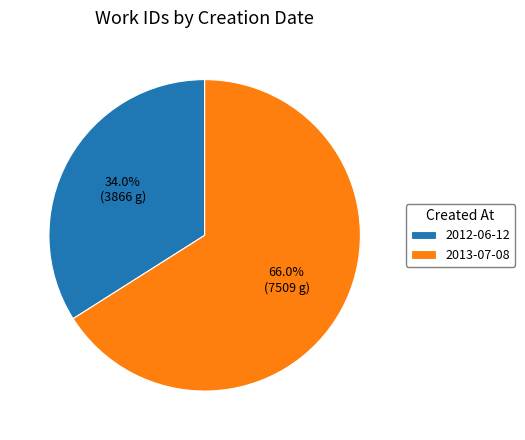

How many slices are in this pie chart?

2